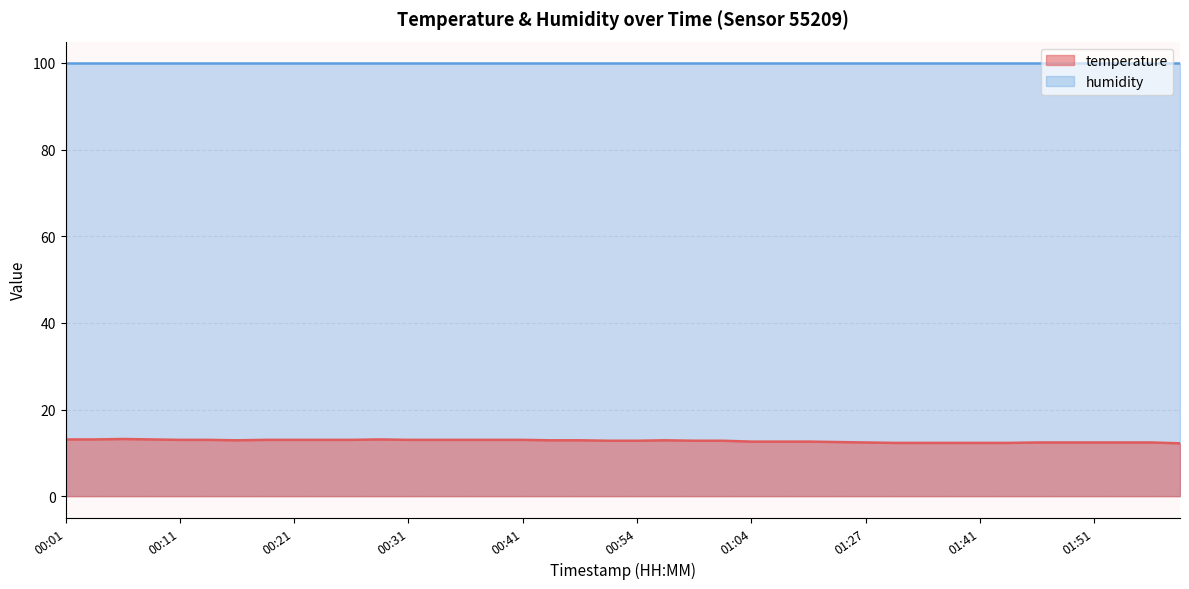

What is the average value?

12.7